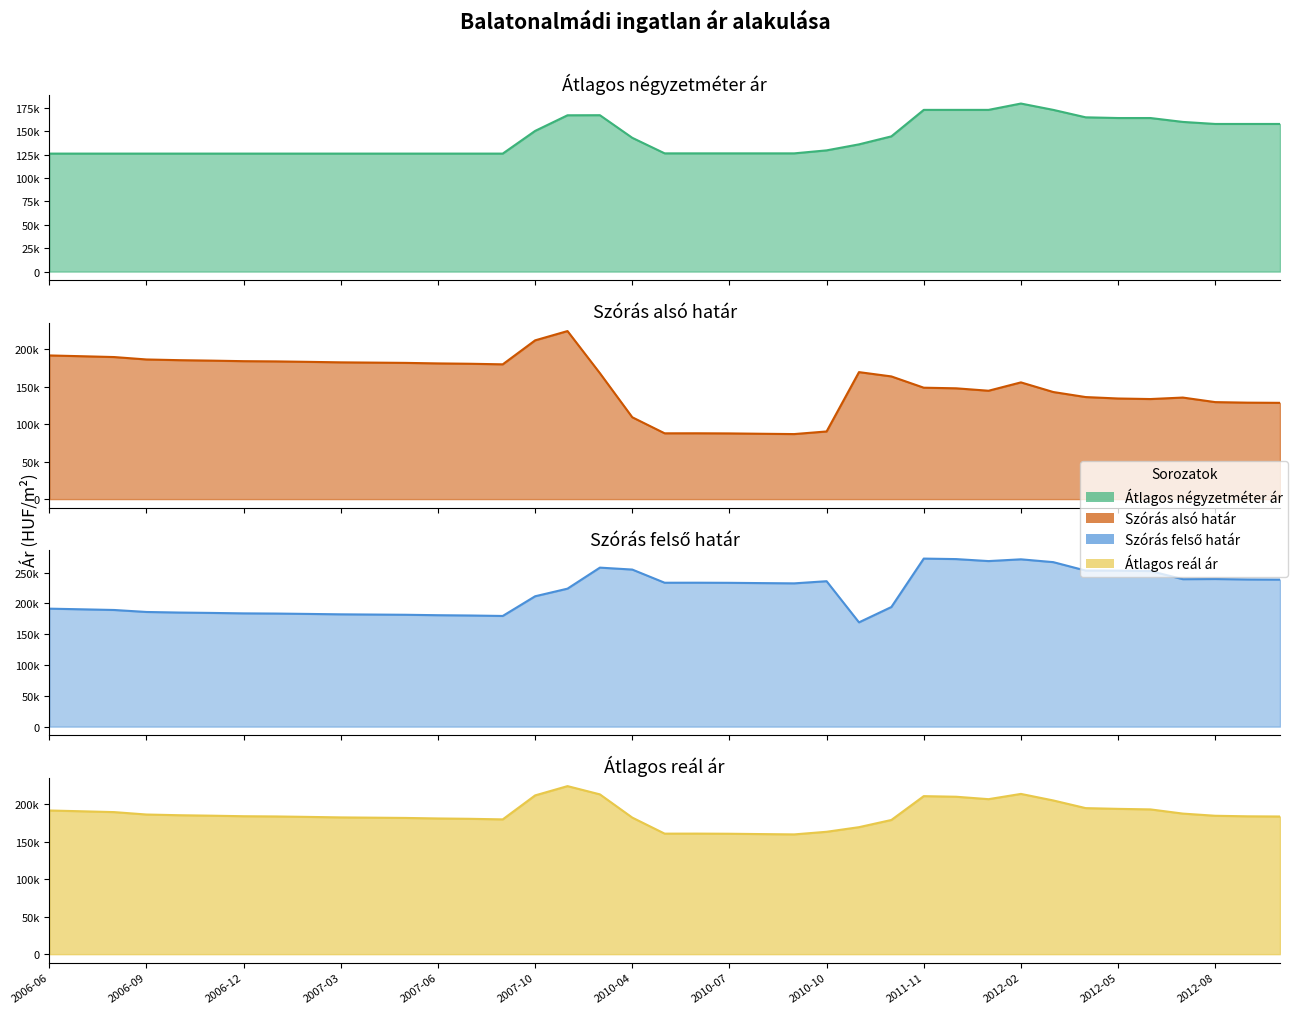

What is the approximate value of Szórás felső határ at 2011-05, to the nearest 10?

194280